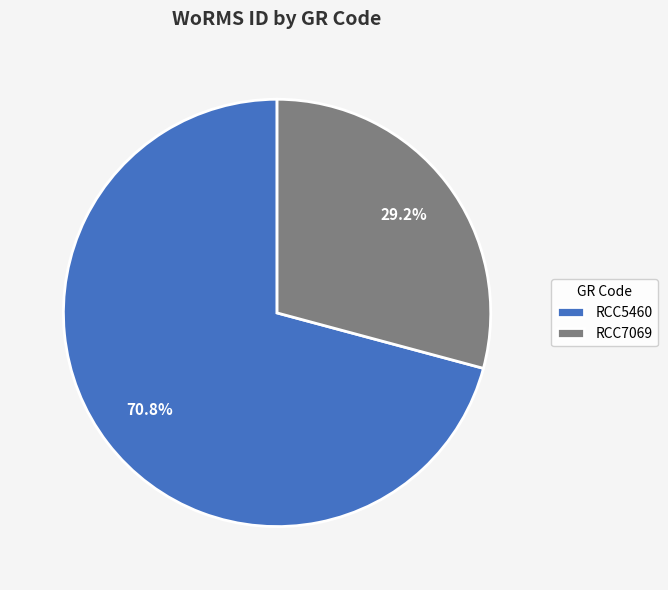

Between RCC7069 and RCC5460, which is larger?

RCC5460